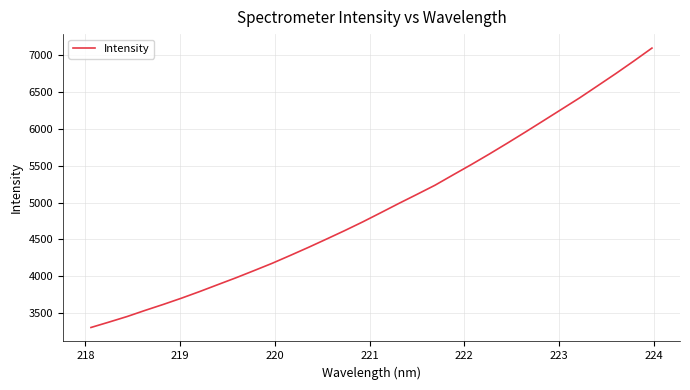

What is the greatest value displayed?

7092.6